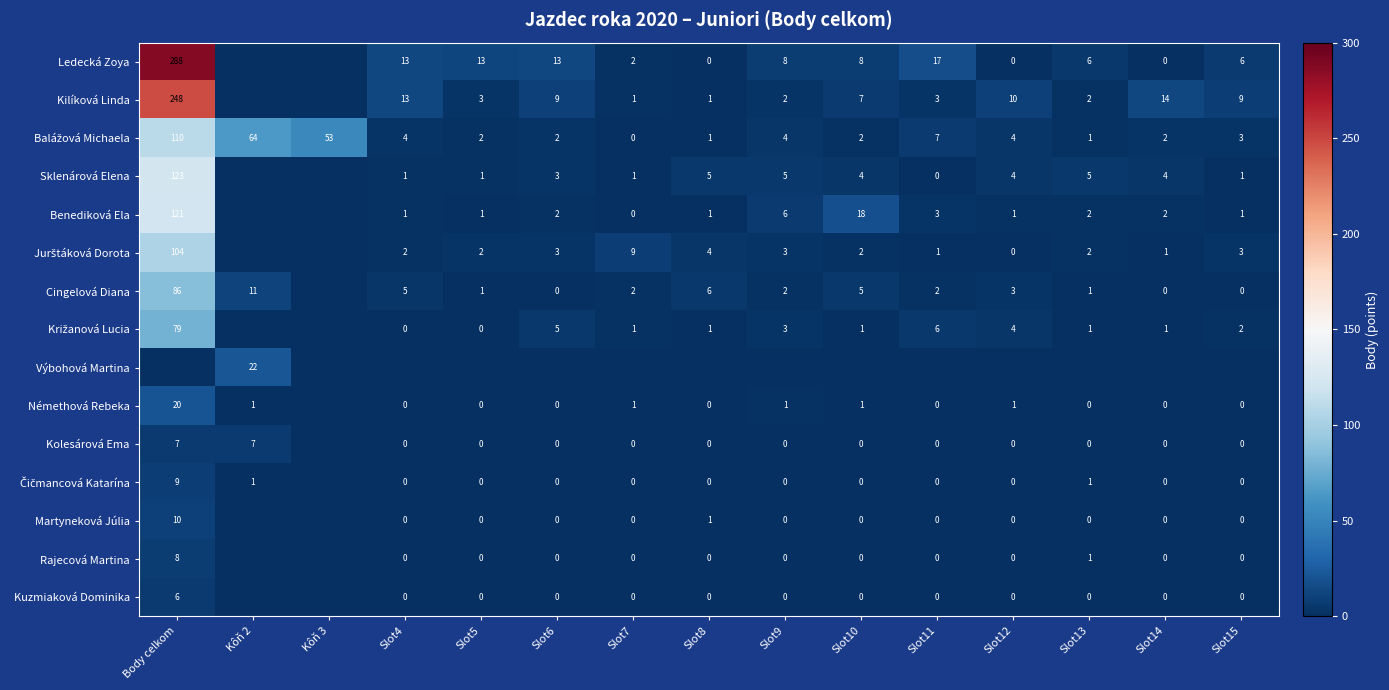

What is the sum of the Kilíková Linda values at Slot10 and Slot14?

21